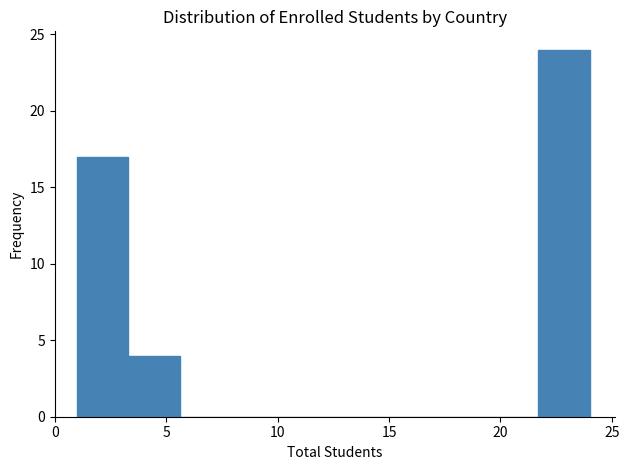

Reading left to right, transcribe this chart: for each bar, give the range it covers on the x-axis and its height. Neither the bar edges nor the heights are printed on the chart, so give them approximately, as read against the axes.

1.0 to 3.3: 17
3.3 to 5.6: 4
5.6 to 7.9: 0
7.9 to 10.2: 0
10.2 to 12.5: 0
12.5 to 14.8: 0
14.8 to 17.1: 0
17.1 to 19.4: 0
19.4 to 21.7: 0
21.7 to 24.0: 24